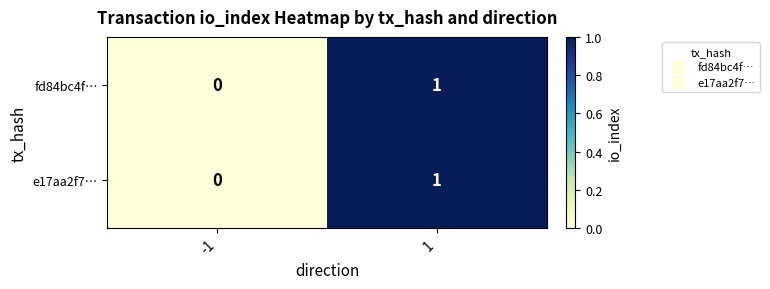

Reading left to right, list all the values displayed in this chart.

fd84bc4f…: -1=0	1=1
e17aa2f7…: -1=0	1=1